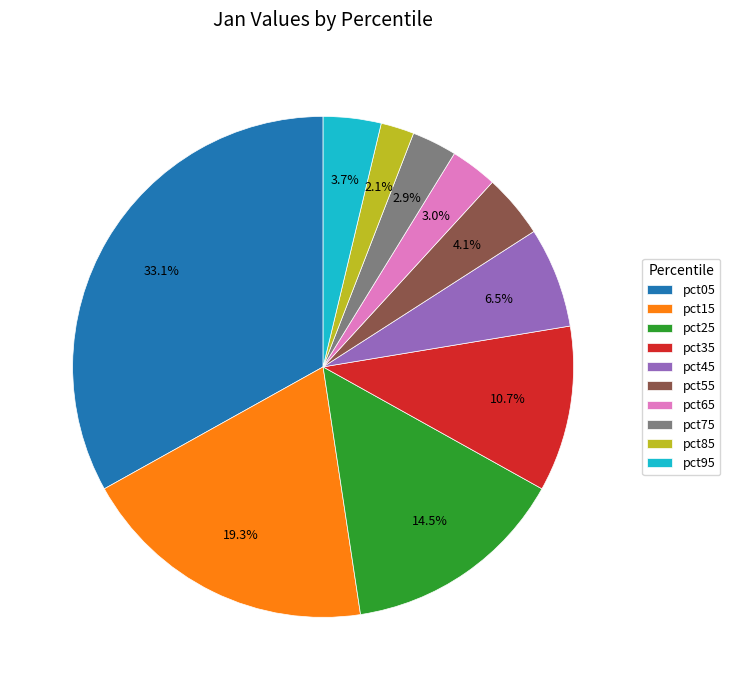

What is the smallest slice in the pie chart?

pct85